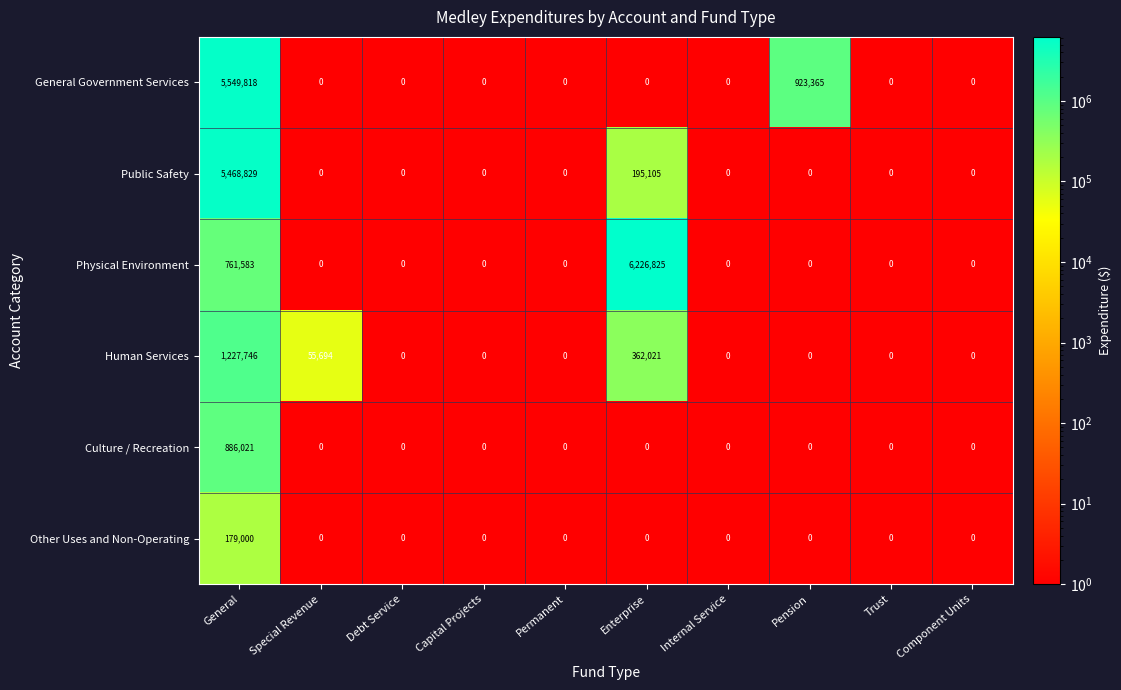

What is the difference between the Human Services values at General and Capital Projects?

1227746